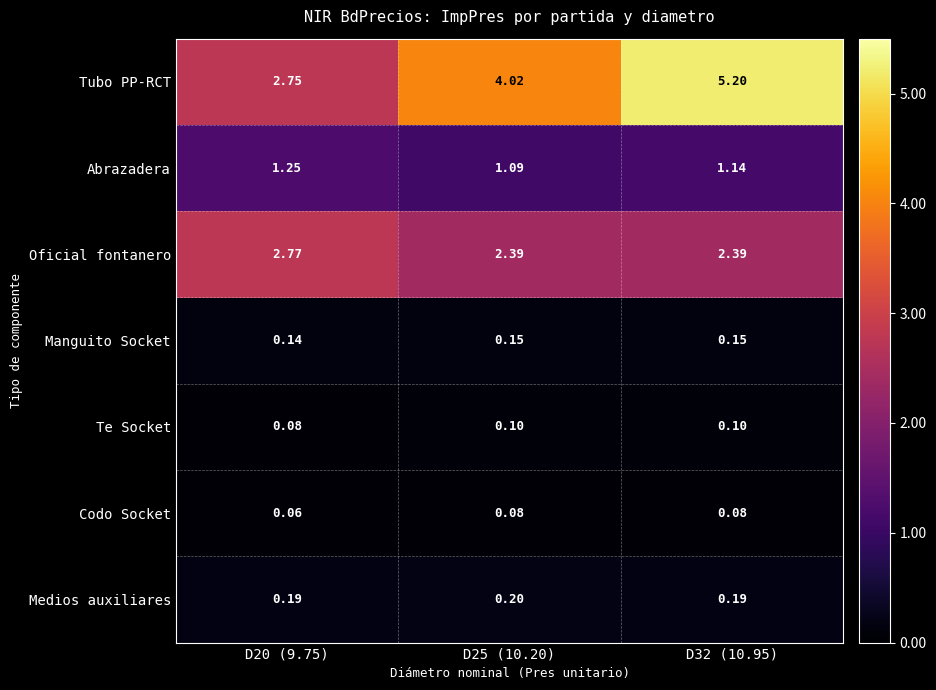

List the series in order of their peak value, highest first.

Tubo PP-RCT, Oficial fontanero, Abrazadera, Medios auxiliares, Manguito Socket, Te Socket, Codo Socket